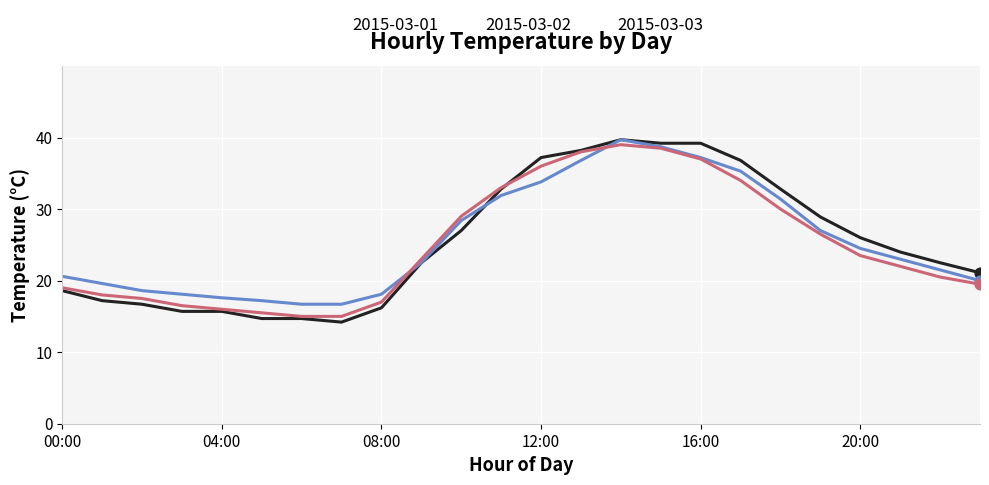

Which series has the largest range (max minus min)?

2015-03-01